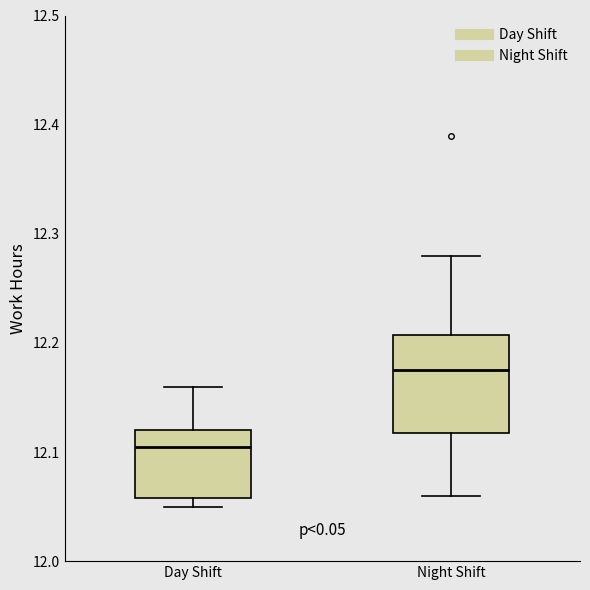

Which box is the tallest, from its lower edge to its upper edge?

Night Shift